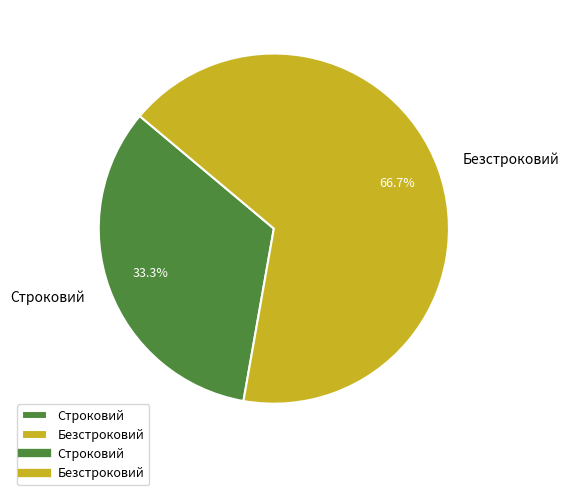

Which slice is the smallest?

Строковий